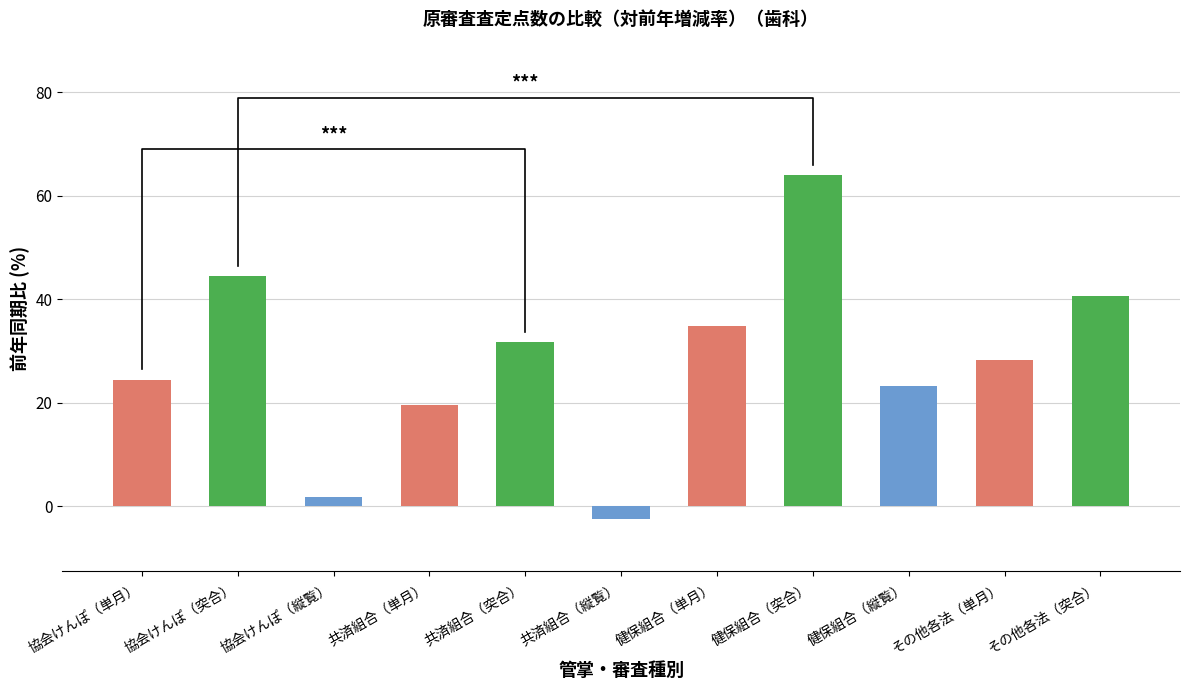

What is the maximum value shown in the chart?

63.9